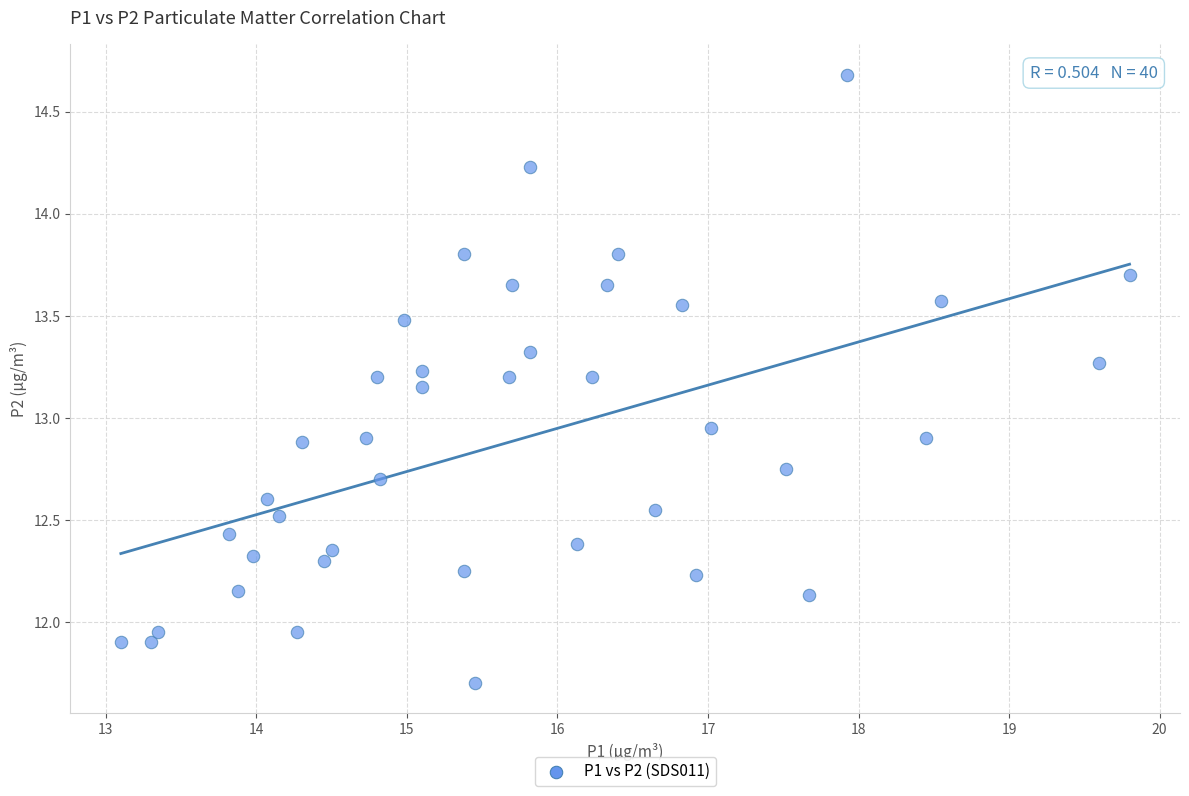

What is the range of Y values (max minus min)?

3.0